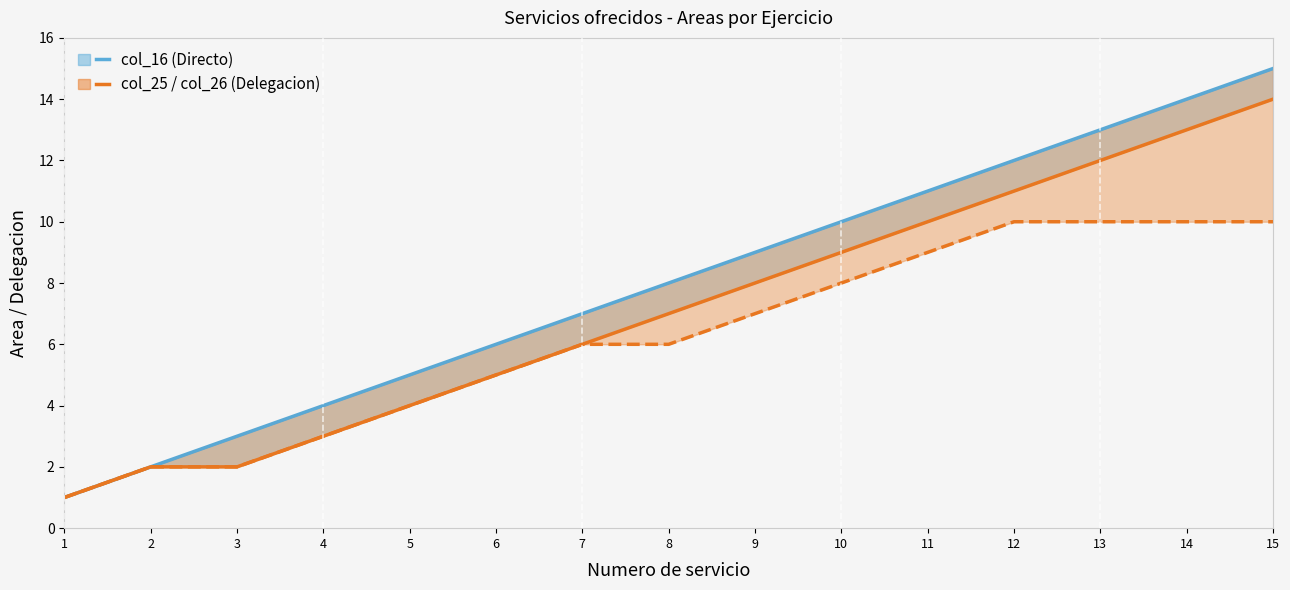

True or false: col_25 line and col_26 line cross at least once.

False